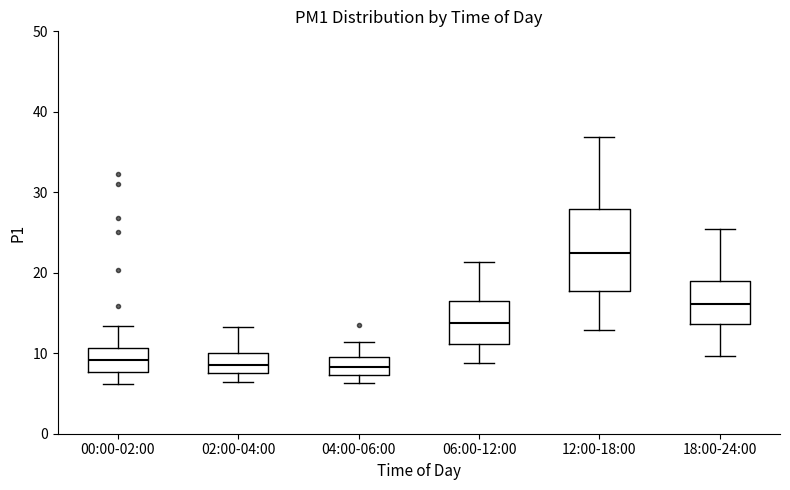

Reading left to right, transcribe this box plot: for each box, give where its median line is, the range the box spans, and where its two whiskers end, as read against the y-axis. The values are not printed on the chart, so give them approximately, as read against the axis.

00:00-02:00: median 9, box 8 to 11, whiskers 6 to 13
02:00-04:00: median 9, box 8 to 10, whiskers 6 to 13
04:00-06:00: median 8, box 7 to 10, whiskers 6 to 11
06:00-12:00: median 14, box 11 to 16, whiskers 9 to 21
12:00-18:00: median 22, box 18 to 28, whiskers 13 to 37
18:00-24:00: median 16, box 14 to 19, whiskers 10 to 25